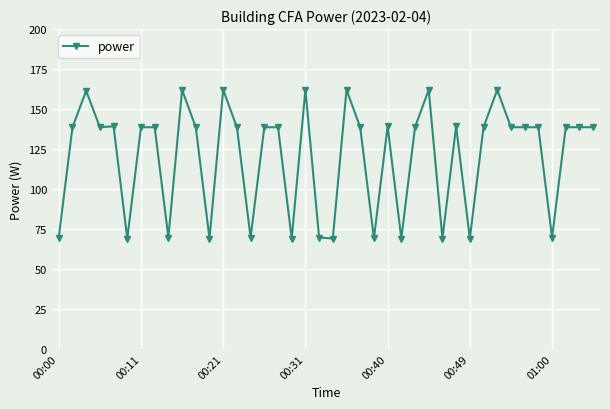

True or false: the data has more than 1 interior local peaks.

True